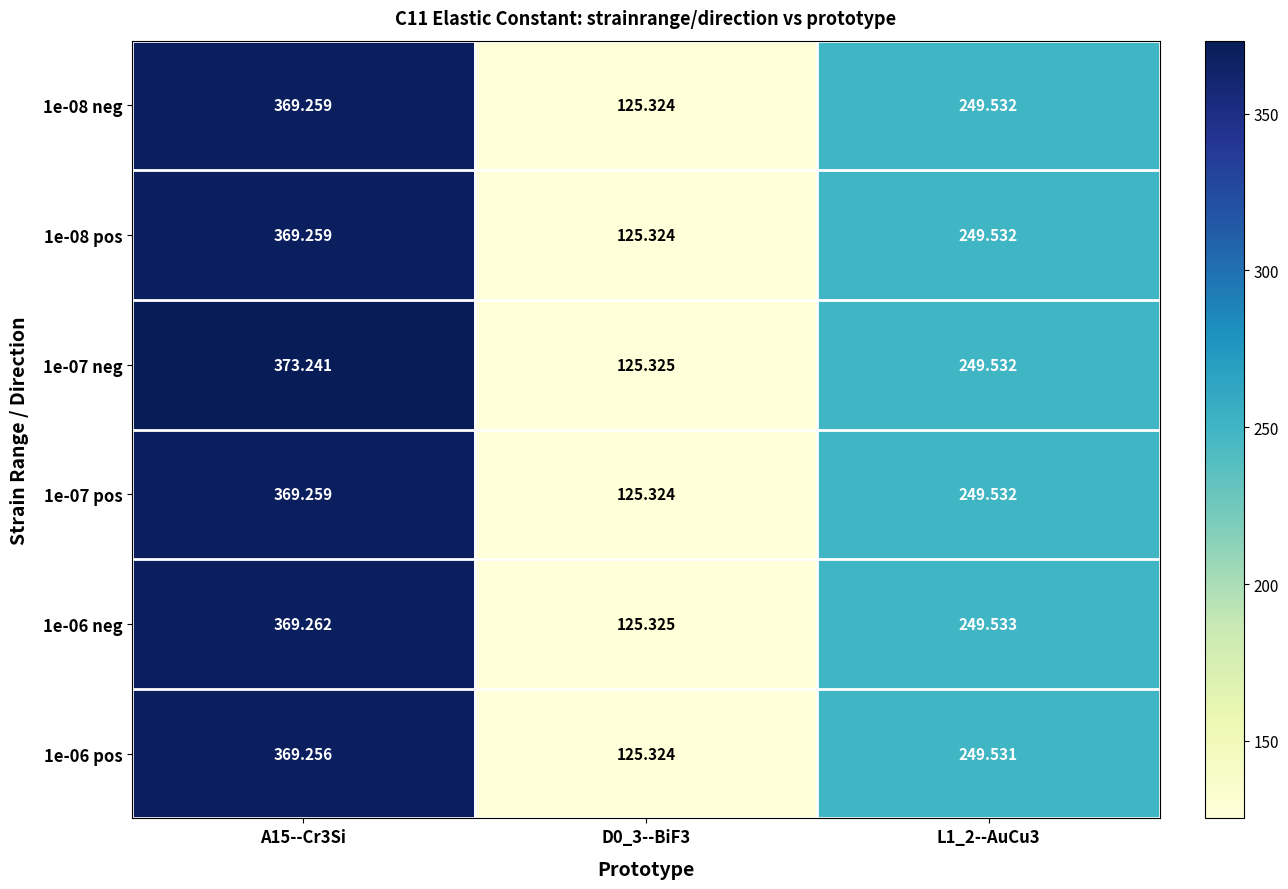

Is the value of 1e-07 pos at L1_2--AuCu3 greater than the value of 1e-06 pos at L1_2--AuCu3?

Yes